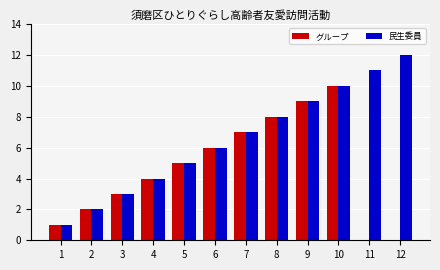

What is the greatest value displayed?

12